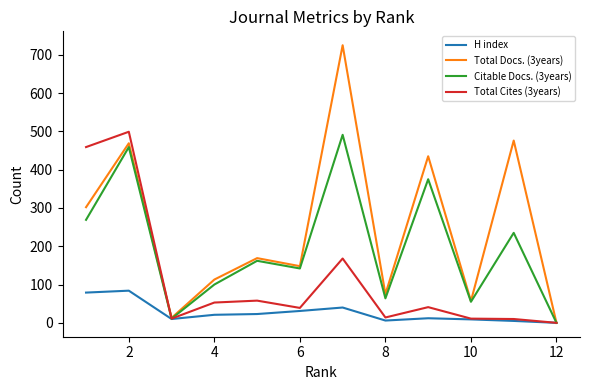

Count the number of data series in this chart.

4